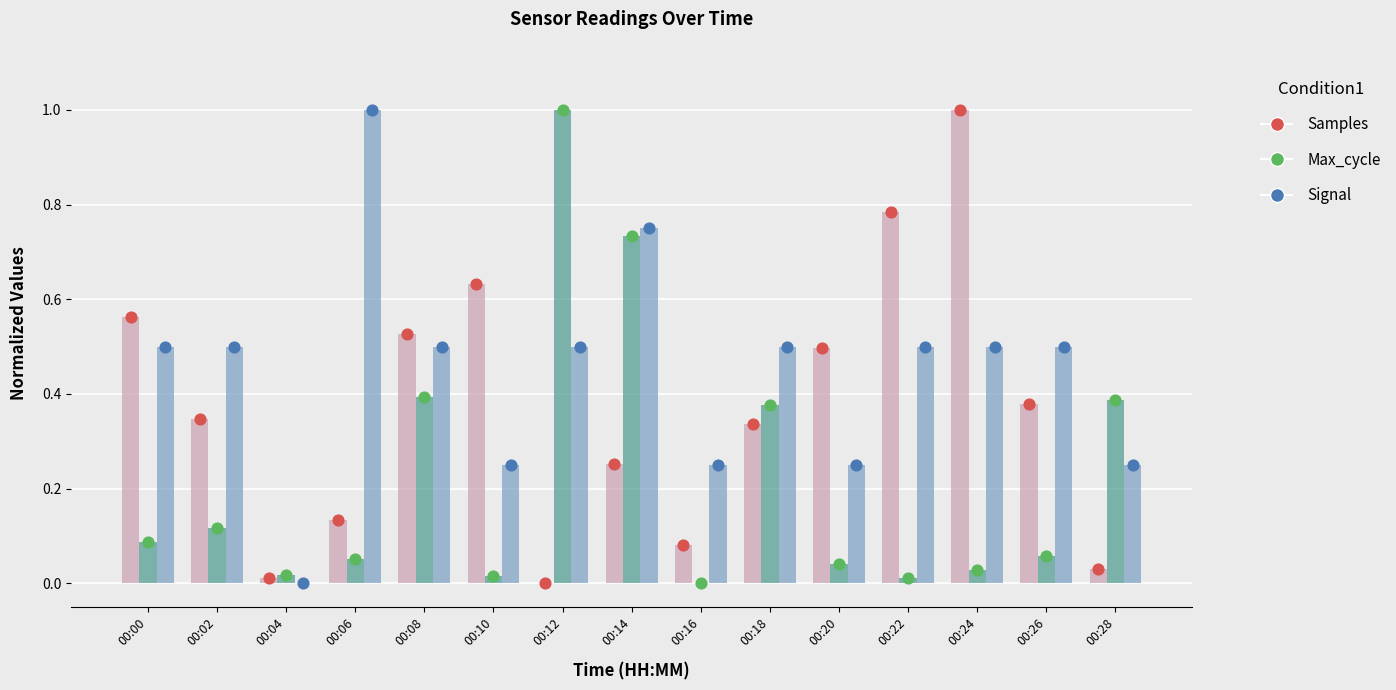

Which series has the largest total across all categories?

Signal